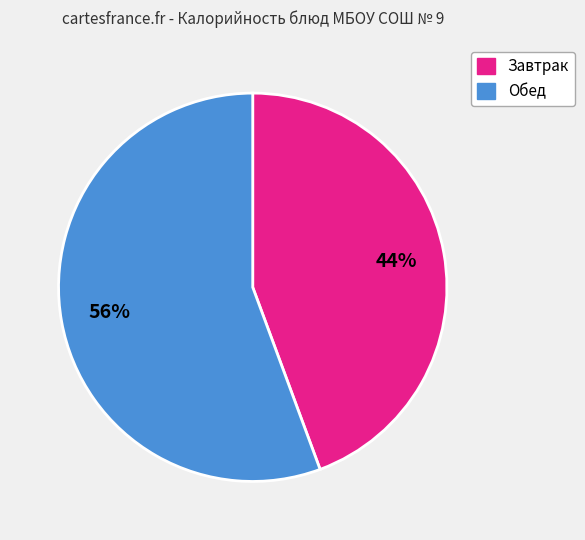

Count the number of slices in the pie.

2